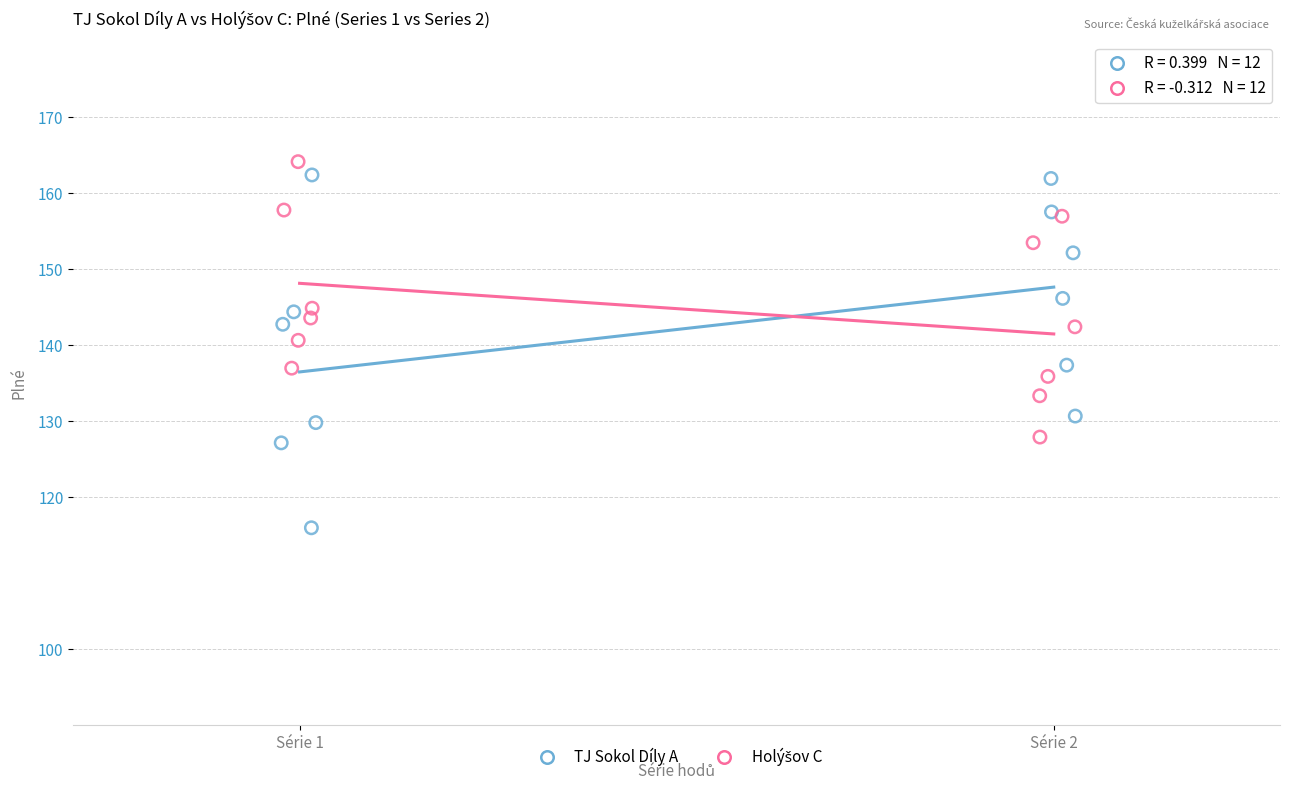

Which series contains the lowest Y value?

TJ Sokol Díly A